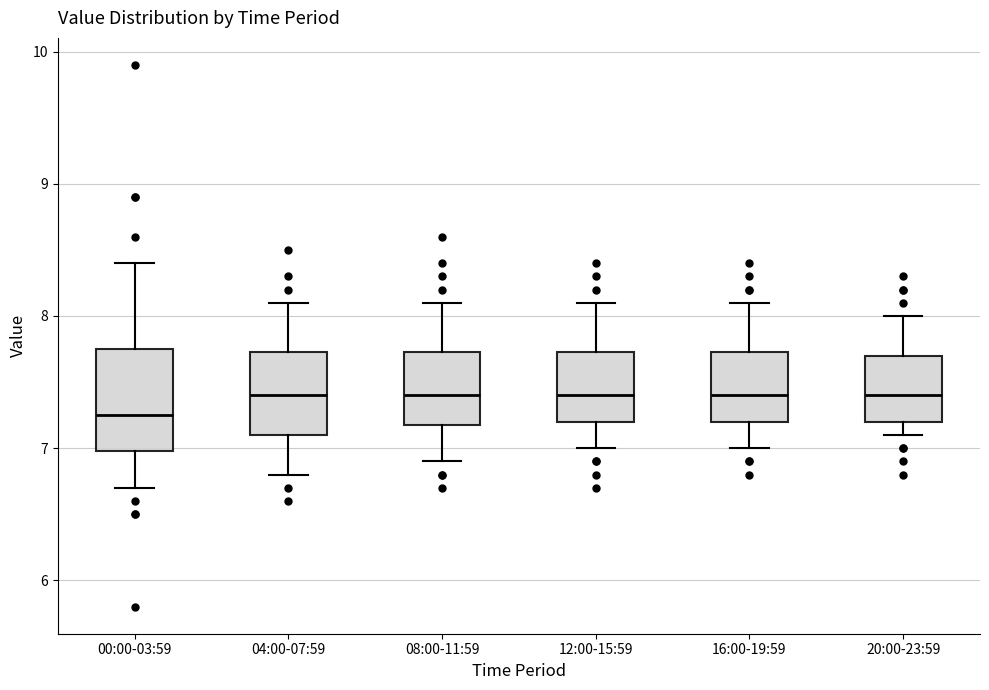

Reading left to right, read every box against the y-axis: the position of its median line, the range the box covers, and the ends of its whiskers. The values are not printed on the chart, so give them approximately, as read against the axis.

00:00-03:59: median 7.3, box 7.0 to 7.8, whiskers 6.7 to 8.4
04:00-07:59: median 7.4, box 7.1 to 7.7, whiskers 6.8 to 8.1
08:00-11:59: median 7.4, box 7.2 to 7.7, whiskers 6.9 to 8.1
12:00-15:59: median 7.4, box 7.2 to 7.7, whiskers 7.0 to 8.1
16:00-19:59: median 7.4, box 7.2 to 7.7, whiskers 7.0 to 8.1
20:00-23:59: median 7.4, box 7.2 to 7.7, whiskers 7.1 to 8.0